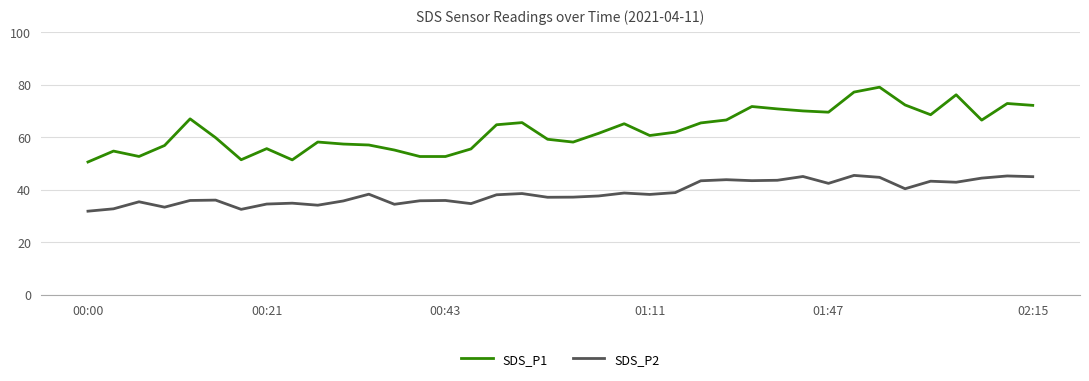

Which series has the largest range (max minus min)?

SDS_P1